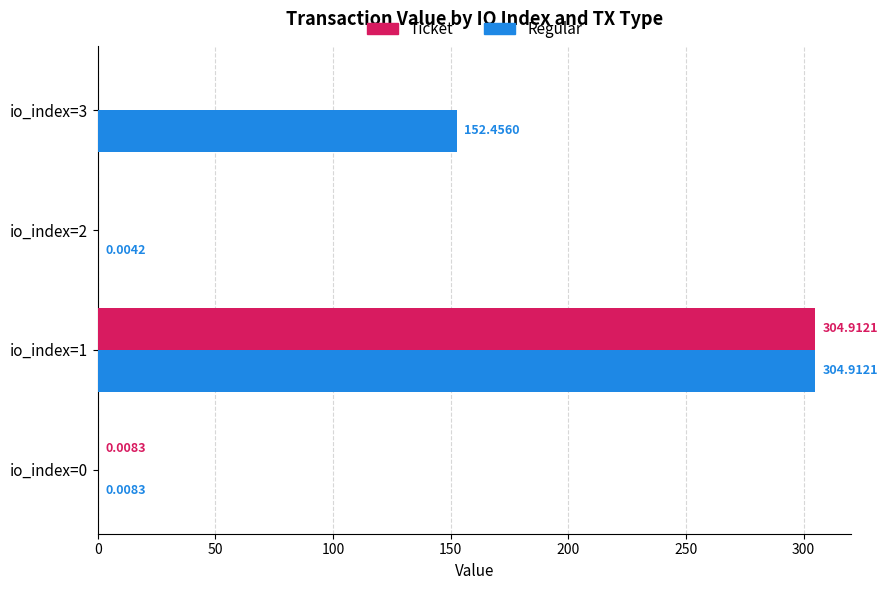

What is the sum of the Regular values at io_index=3 and io_index=2?

152.5